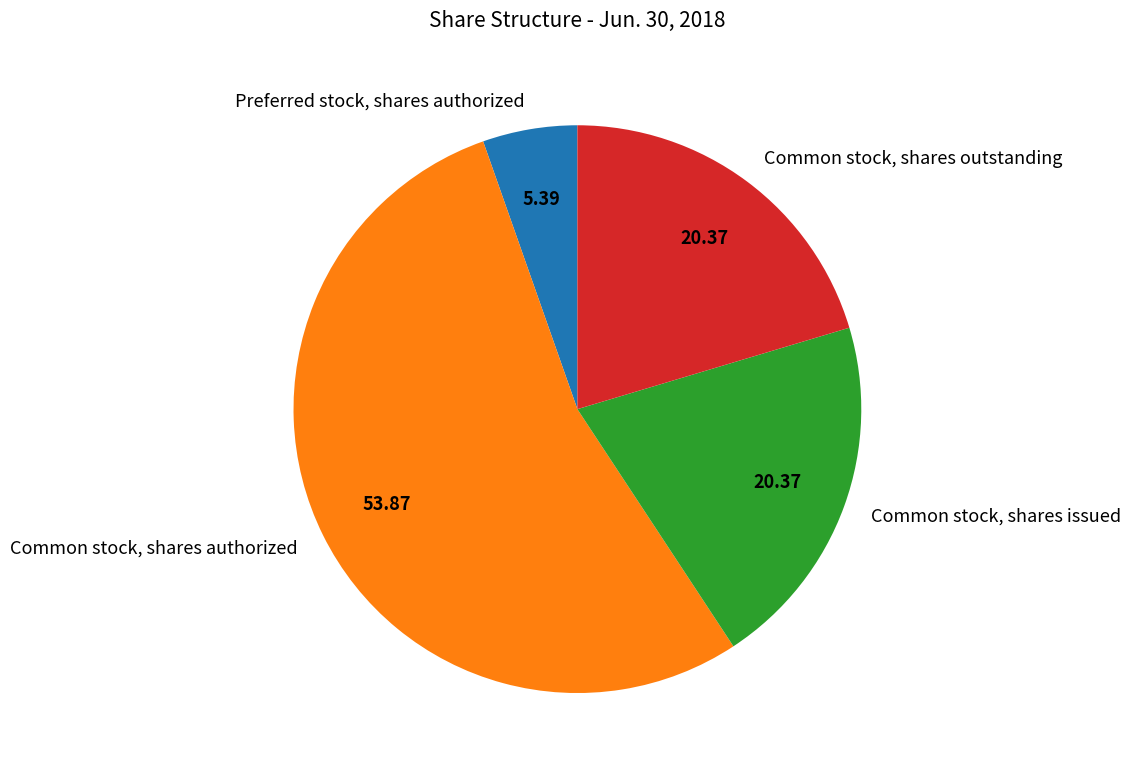

Does any single category account for the majority?

Yes